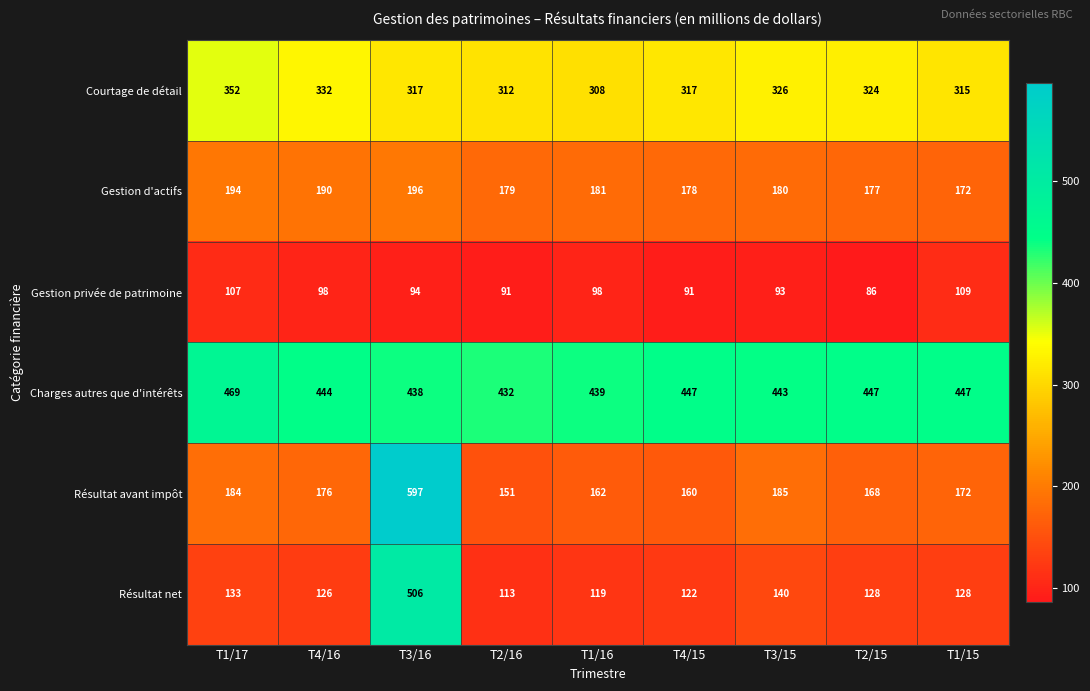

What is the sum of all Résultat net values?

1515